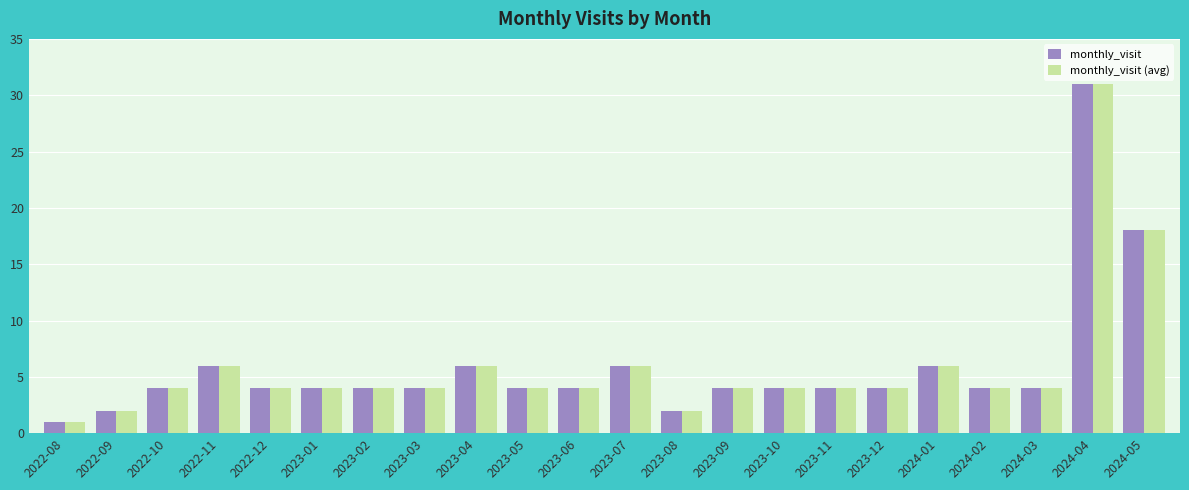

What is the label of the 18th bar from the left?

2024-01